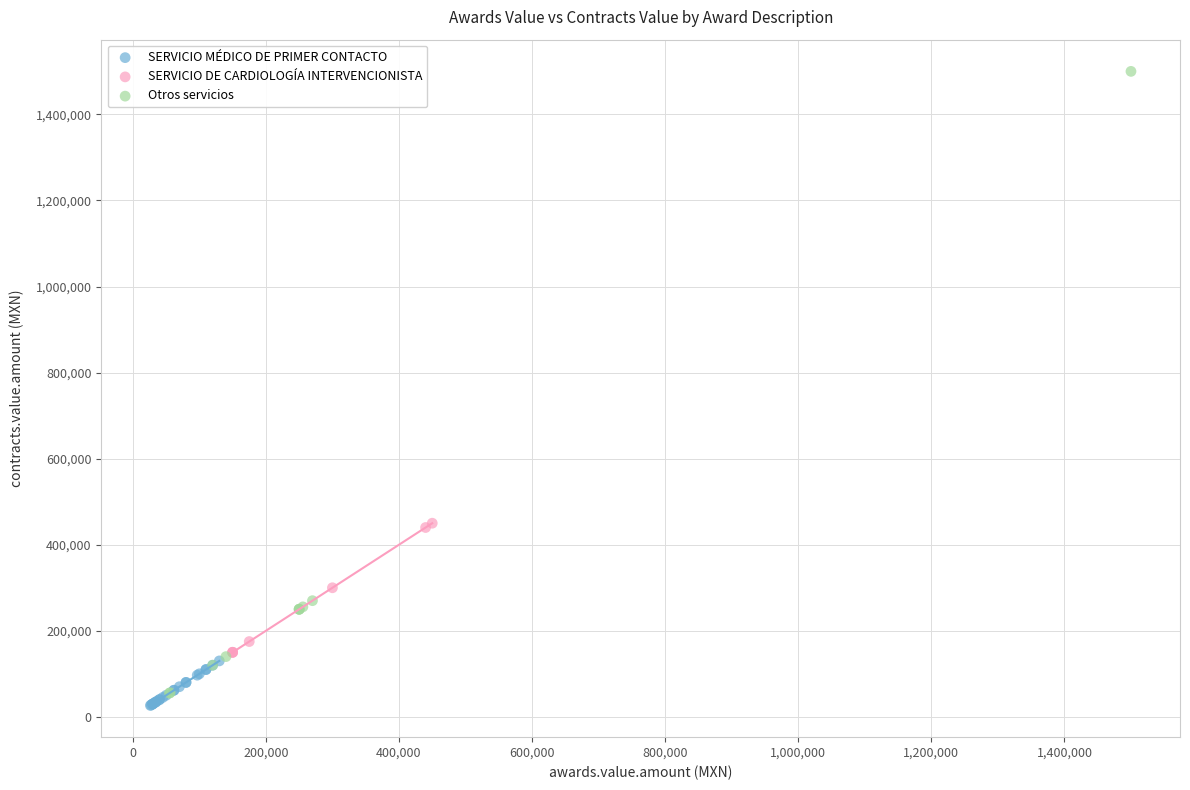

Which series has the widest spread of Y values?

Otros servicios